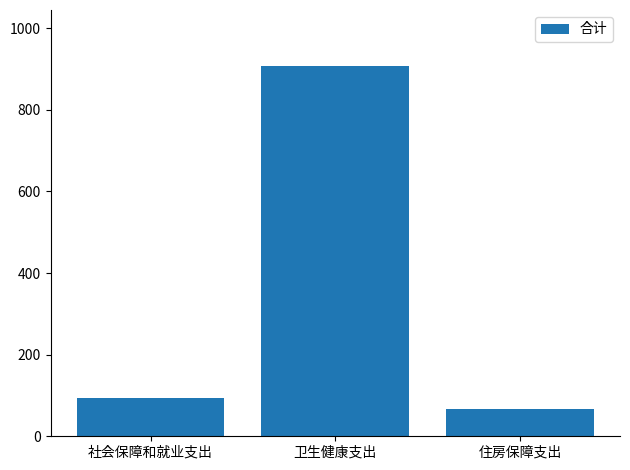

Which has a higher value, 卫生健康支出 or 社会保障和就业支出?

卫生健康支出